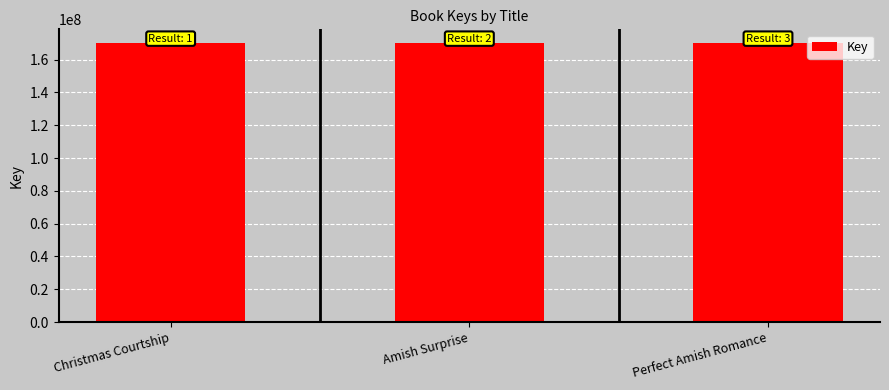

What is the sum of the values at Christmas Courtship and Perfect Amish Romance?

340011923